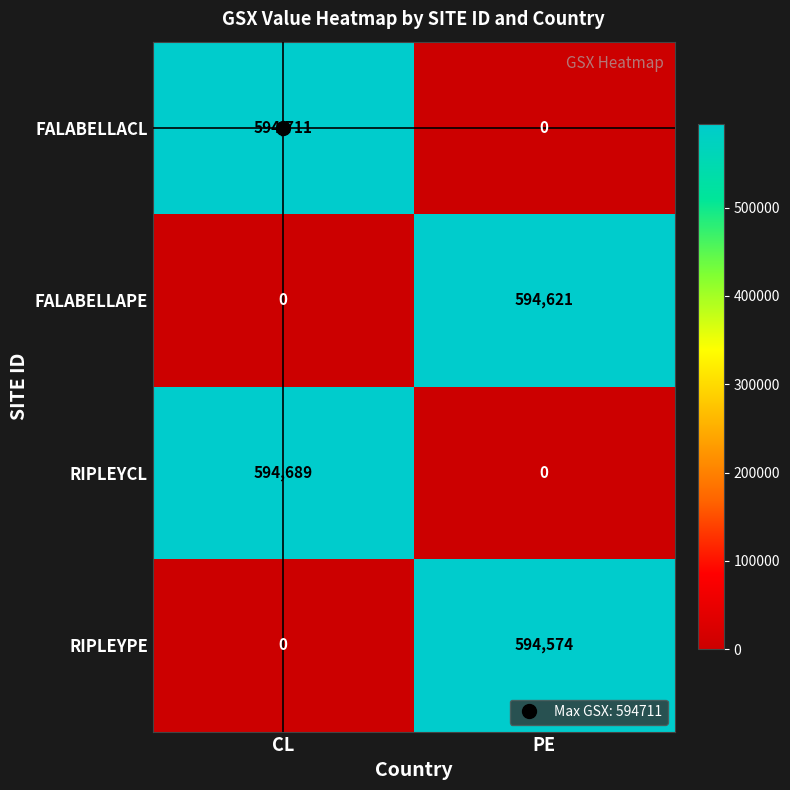

Rank the series by their average value, from lowest to highest.

RIPLEYPE, FALABELLAPE, RIPLEYCL, FALABELLACL